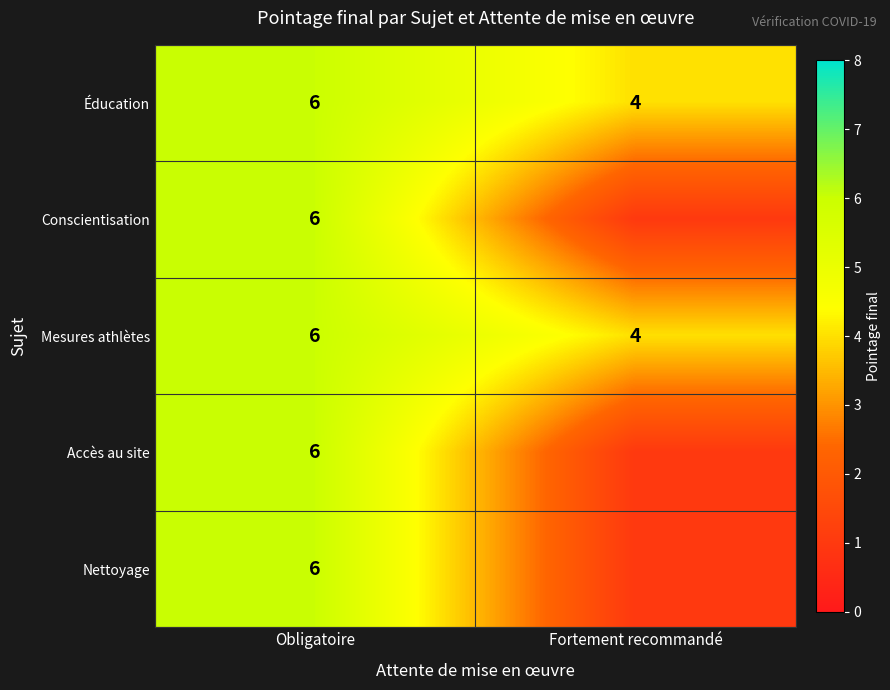

What is the total value across all series at Obligatoire?

30